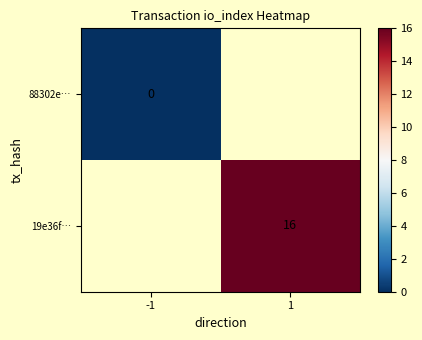

At how many categories does at least one series exceed 4?

1